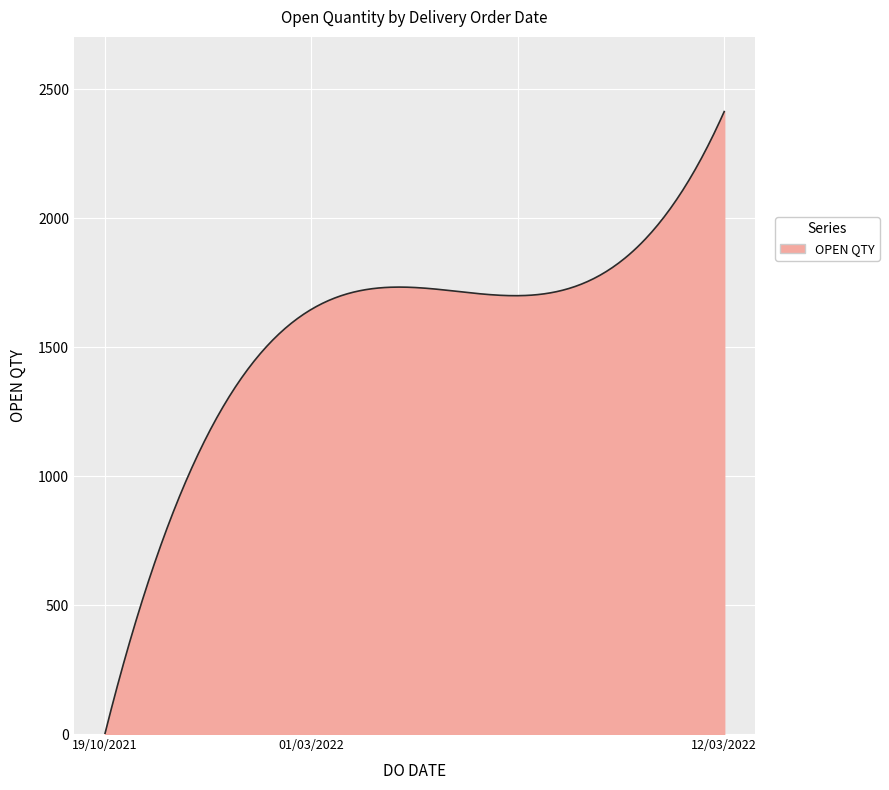

What is the difference between the maximum and minimum values?

2413.0